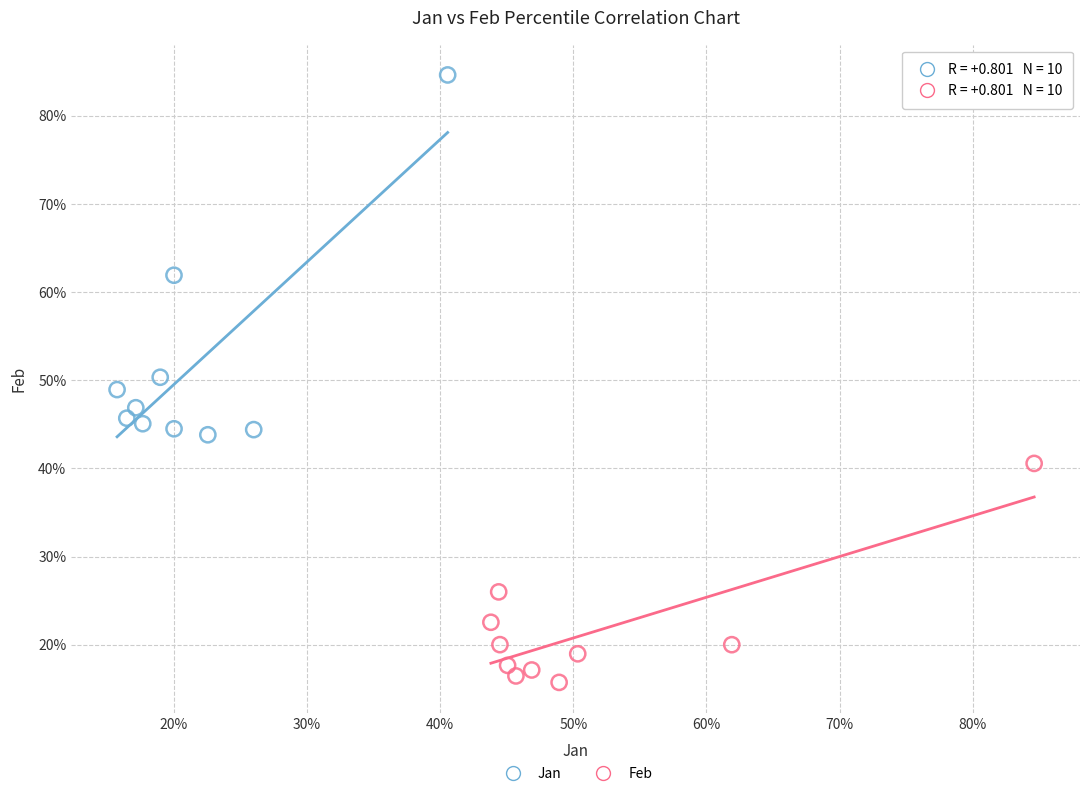

What are all the series names shown in the legend?

Jan, Feb